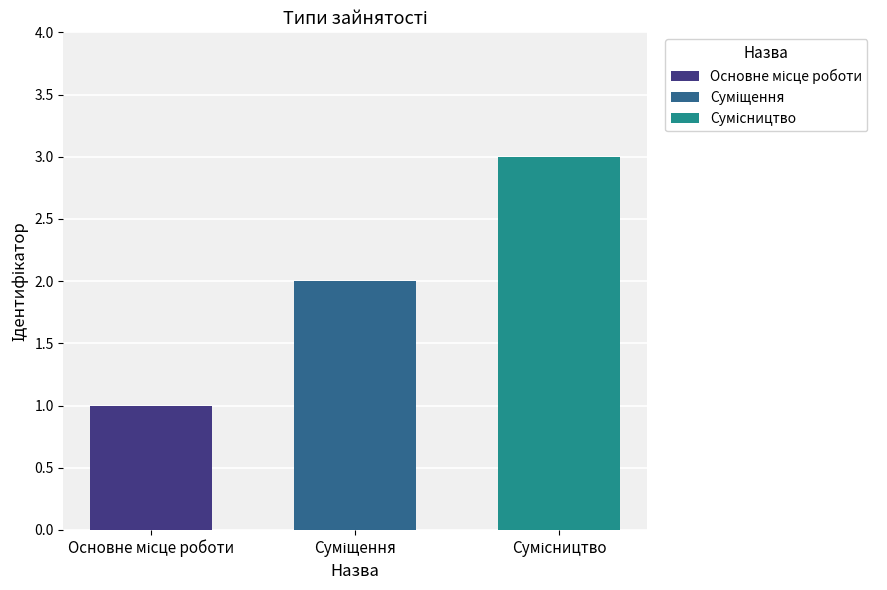

What is the maximum value shown in the chart?

3